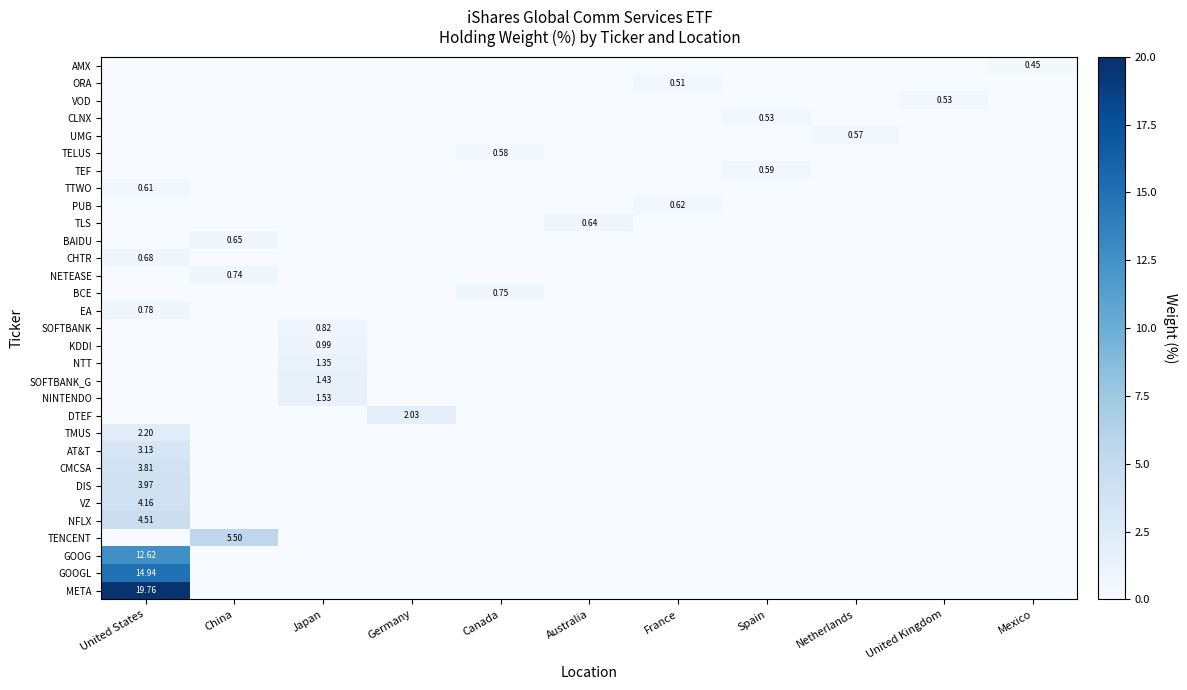

At how many categories does at least one series exceed 18?

1